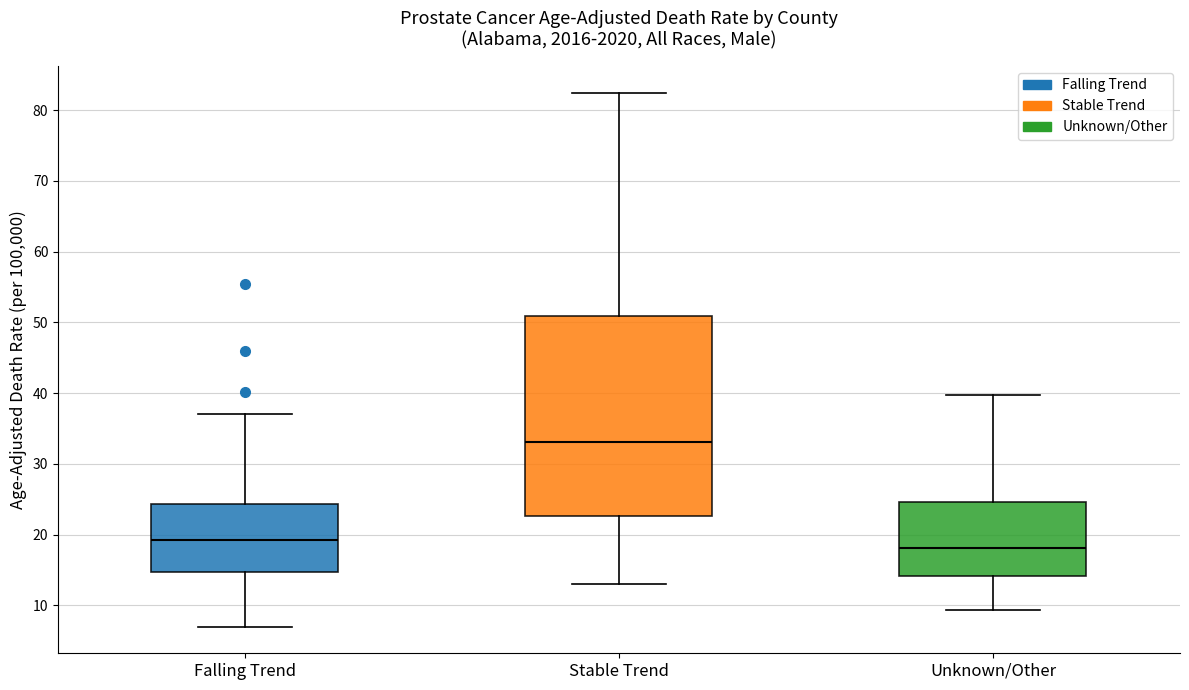

Reading left to right, read every box against the y-axis: the position of its median line, the range the box covers, and the ends of its whiskers. The values are not printed on the chart, so give them approximately, as read against the axis.

Falling Trend: median 19, box 15 to 24, whiskers 7 to 37
Stable Trend: median 33, box 23 to 51, whiskers 13 to 83
Unknown/Other: median 18, box 14 to 25, whiskers 9 to 40